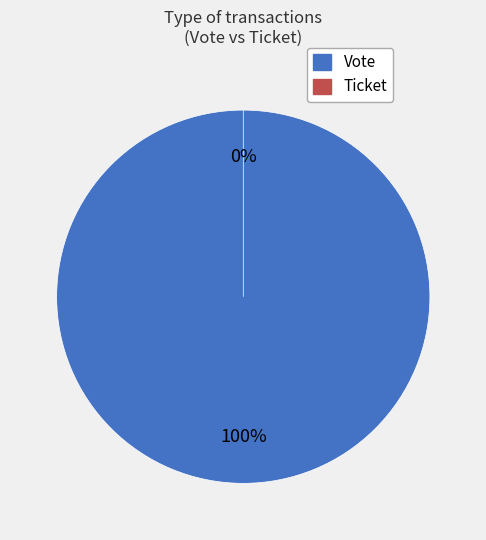

Combined, what portion of the pie is Vote and Ticket?

100.0%